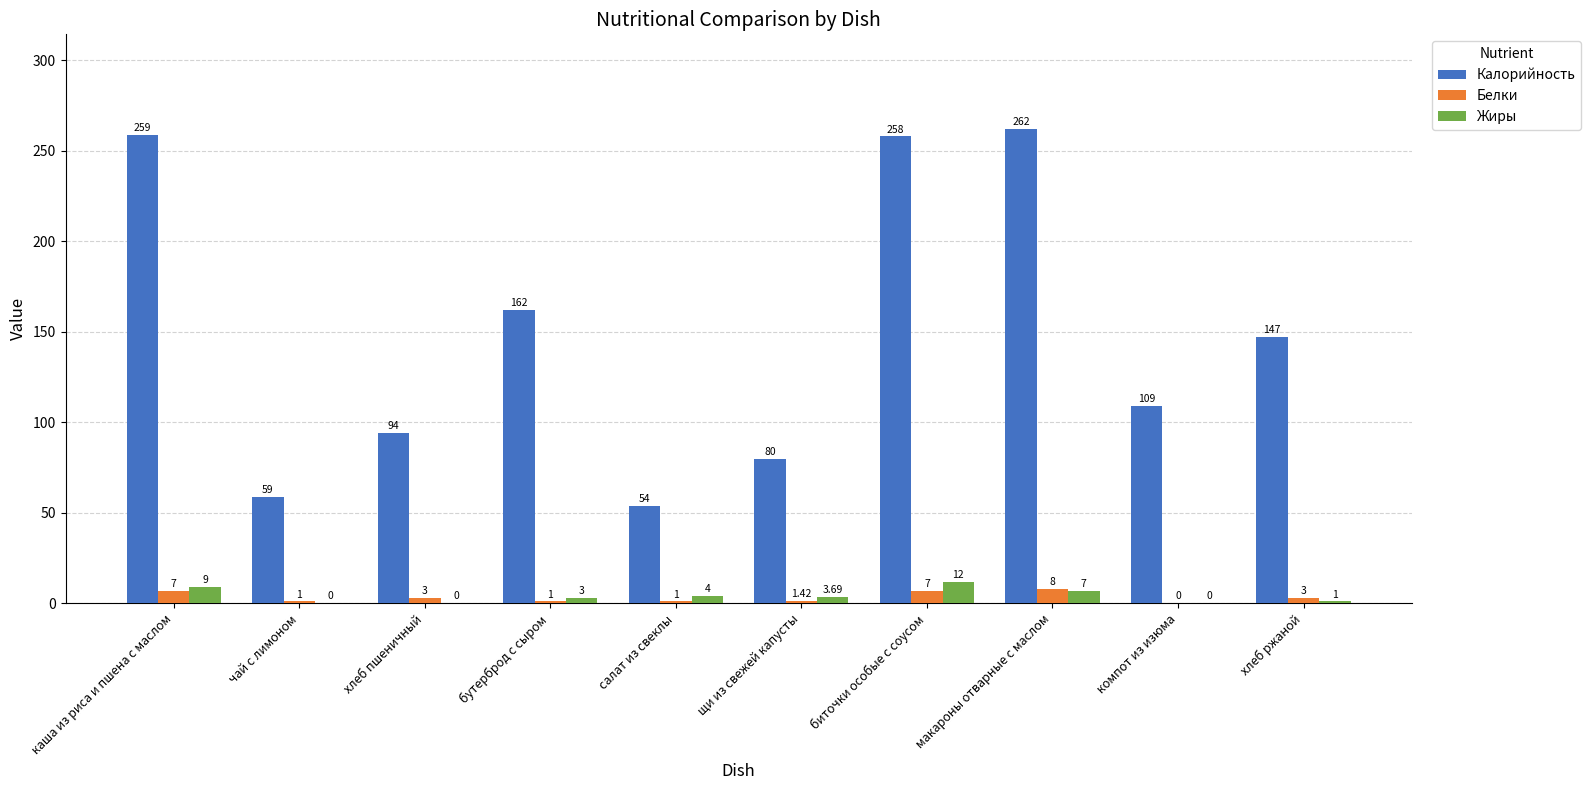

Which series has the largest range (max minus min)?

Калорийность